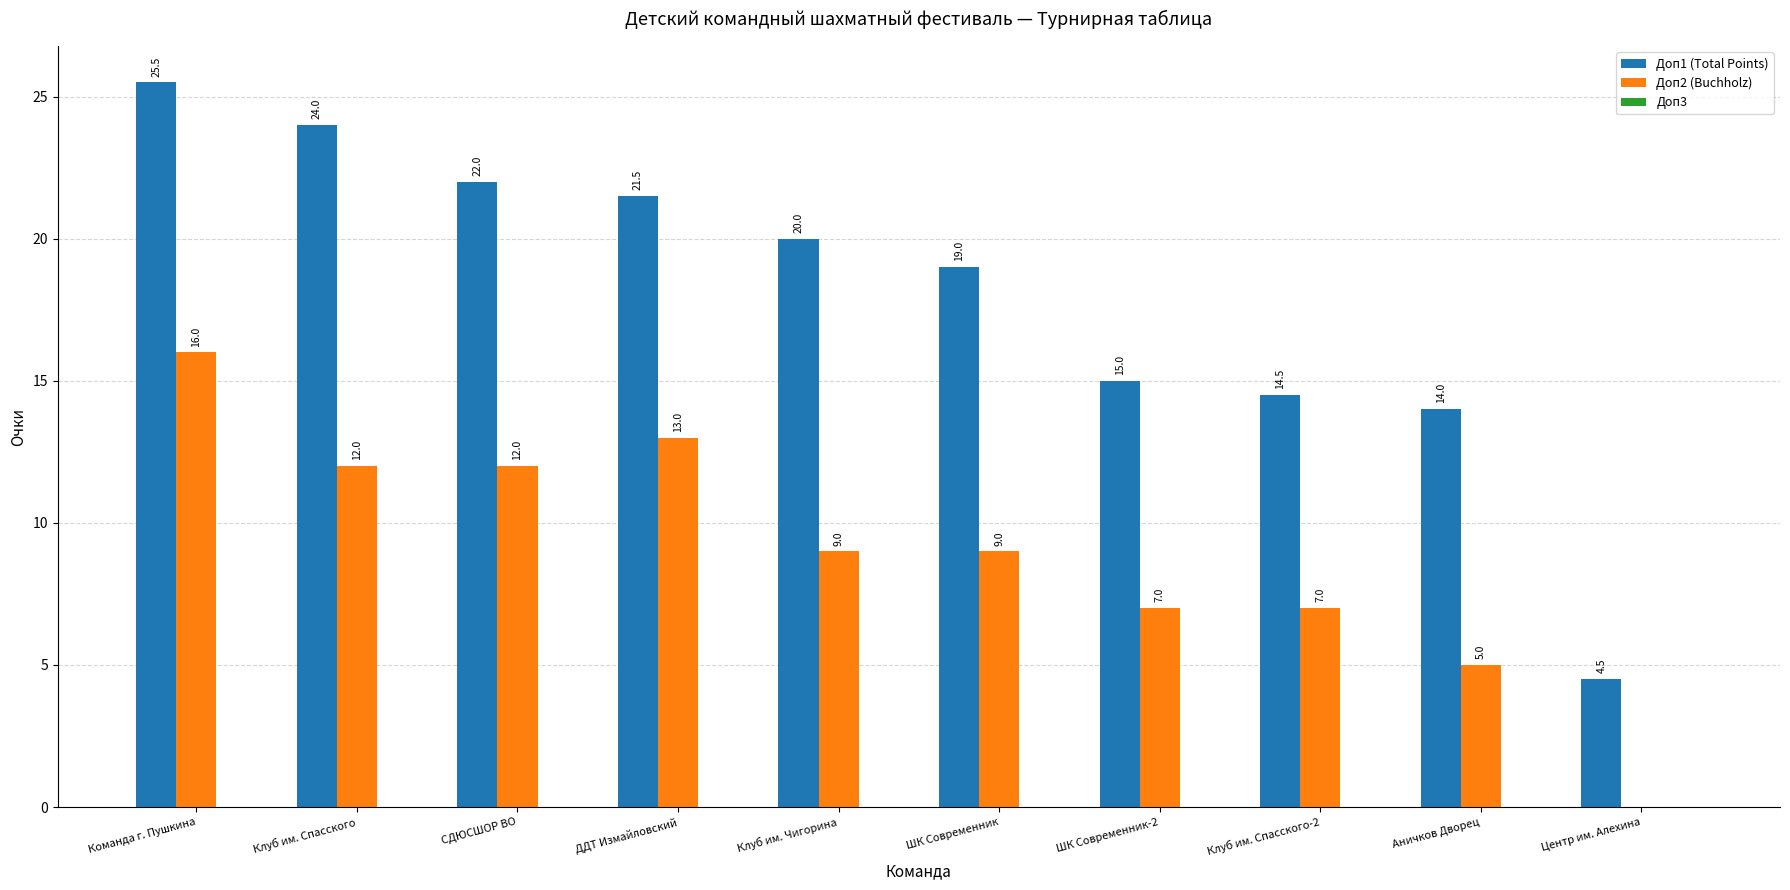

The Доп1 (Total Points) series shows 20.0 at Клуб им. Чигорина. True or false?

True